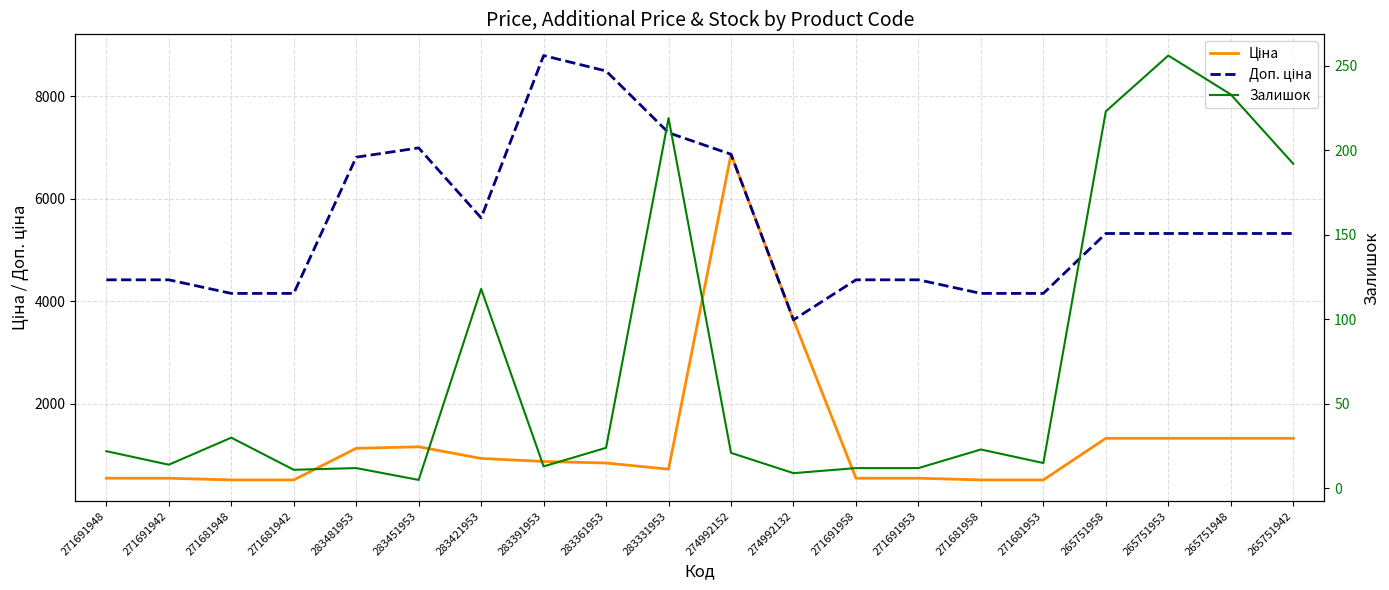

True or false: Залишок and Доп. ціна cross at least once.

False